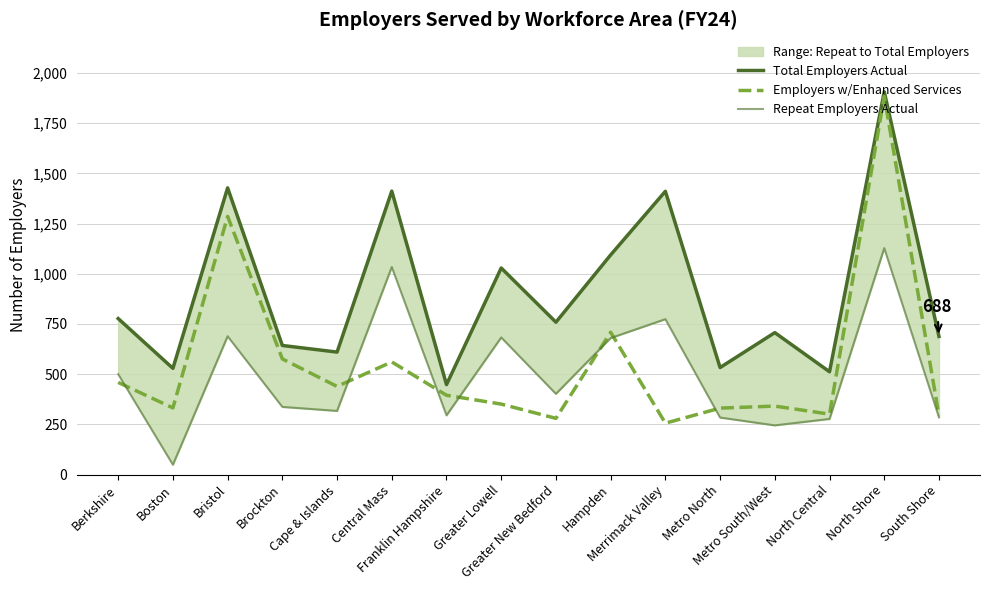

What is the label of the 11th point from the left?

Merrimack Valley